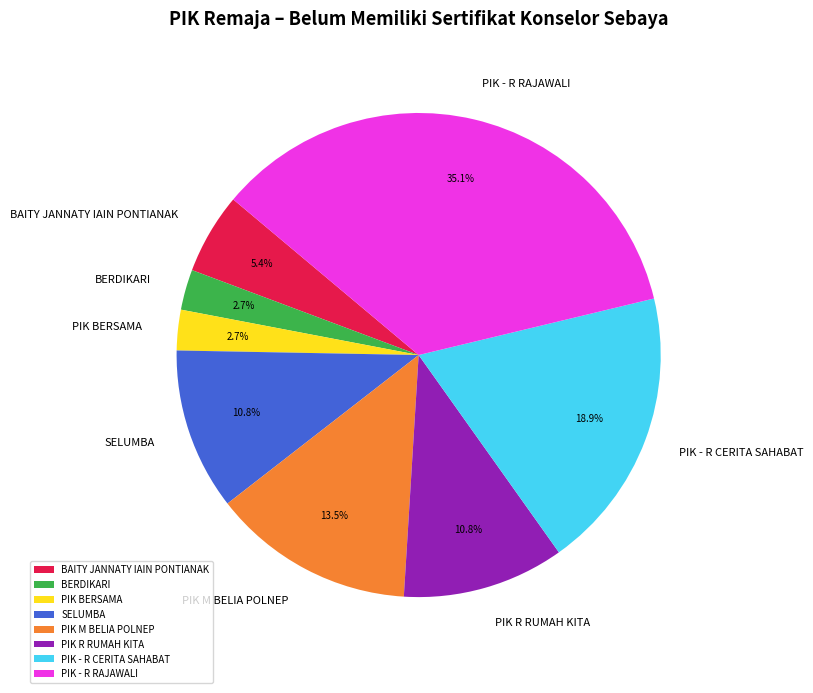

Is the sum of PIK R RUMAH KITA and PIK - R RAJAWALI greater than half?

No